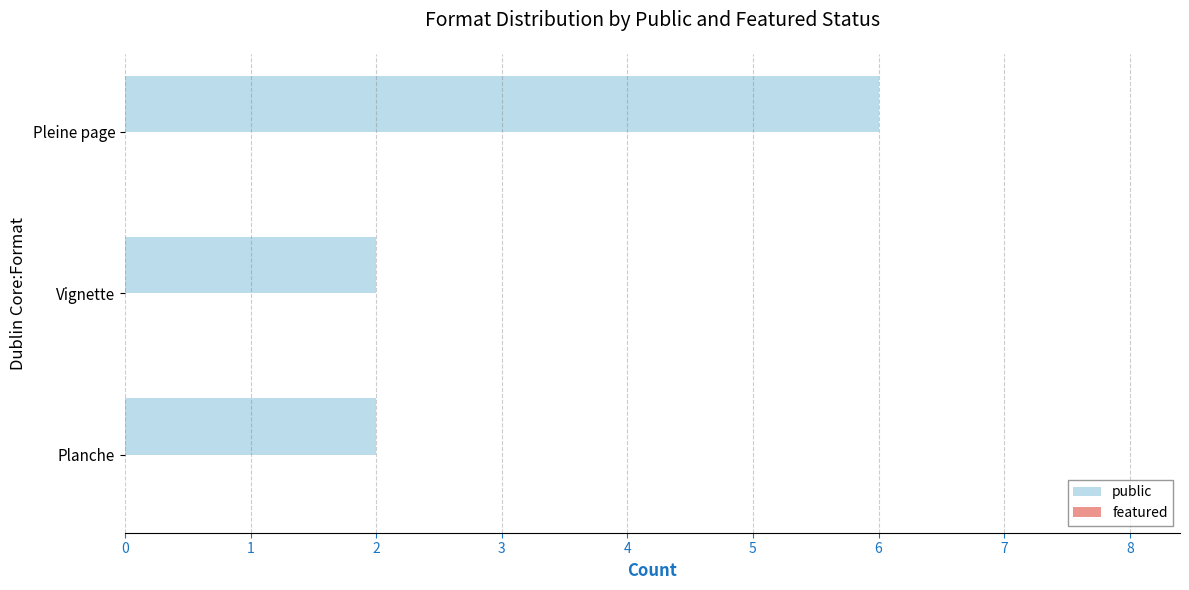

Count the number of data series in this chart.

1